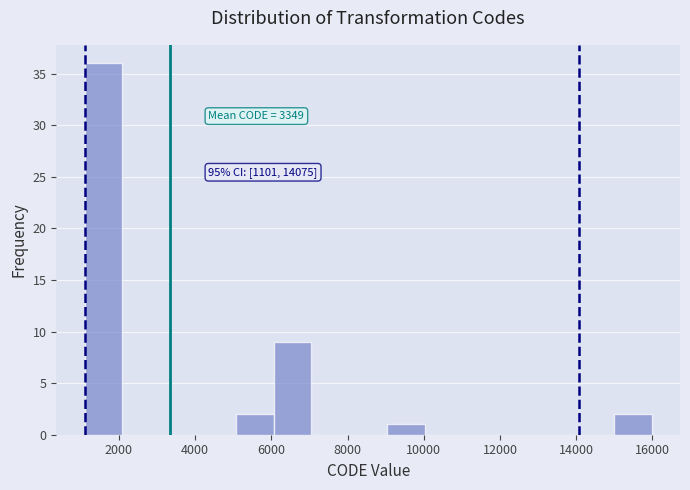

Which range on the x-axis has the tallest bar?

1200 to 2000